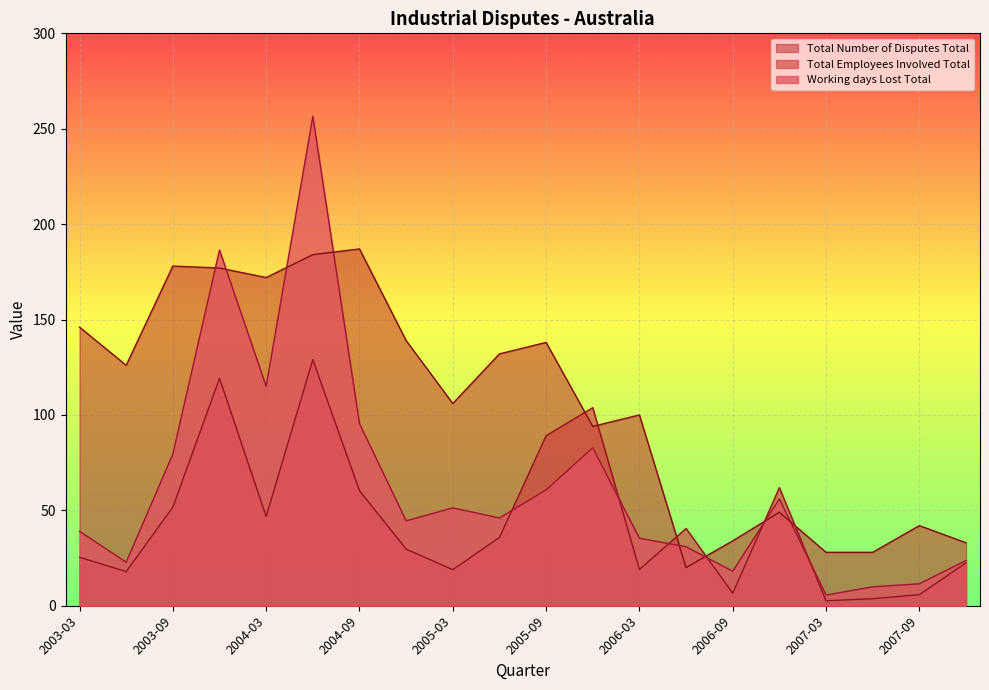

What is the difference between the Total Number of Disputes Total values at 2003-03 and 2005-09?

8.0